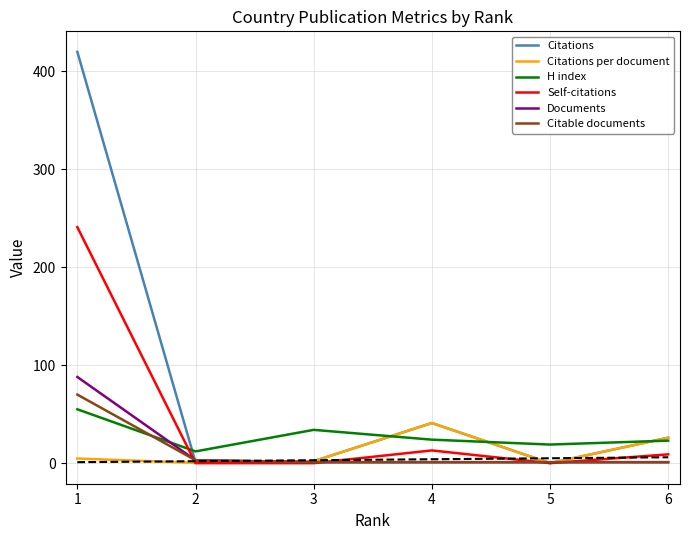

What is the maximum value shown in the chart?

420.0